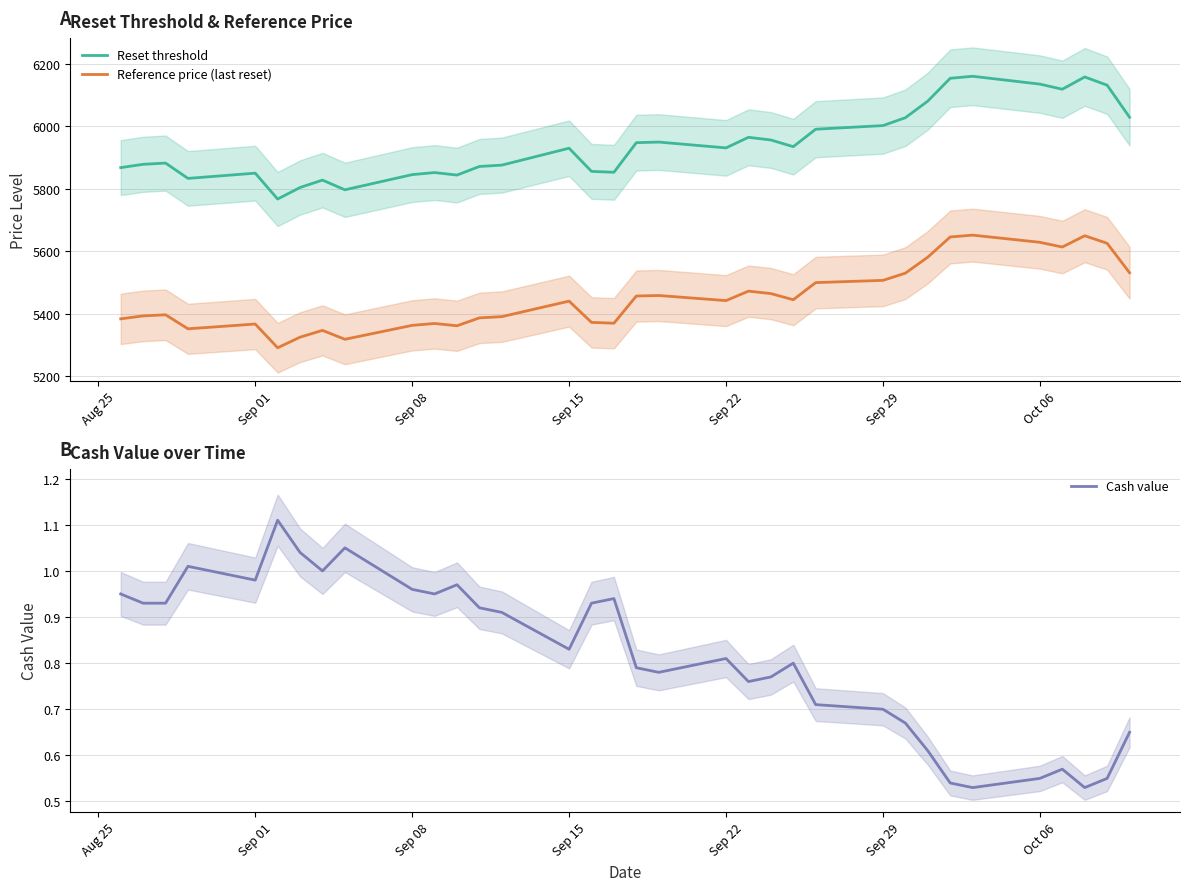

Which series has the largest total across all categories?

Reset threshold